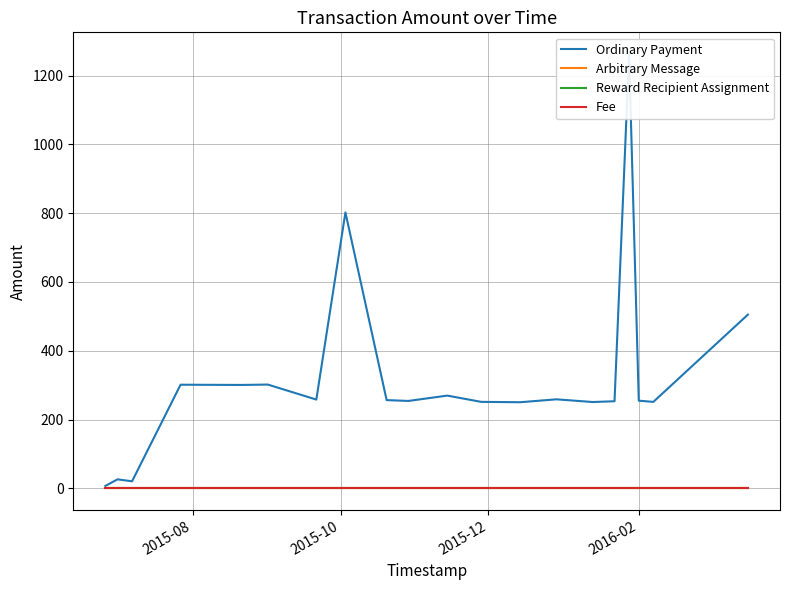

At which category is the sum across all series the highest?

2016-02